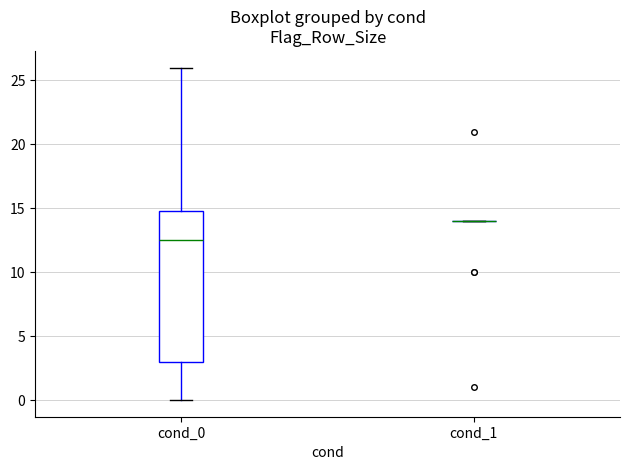

Which box is the tallest, from its lower edge to its upper edge?

cond_0